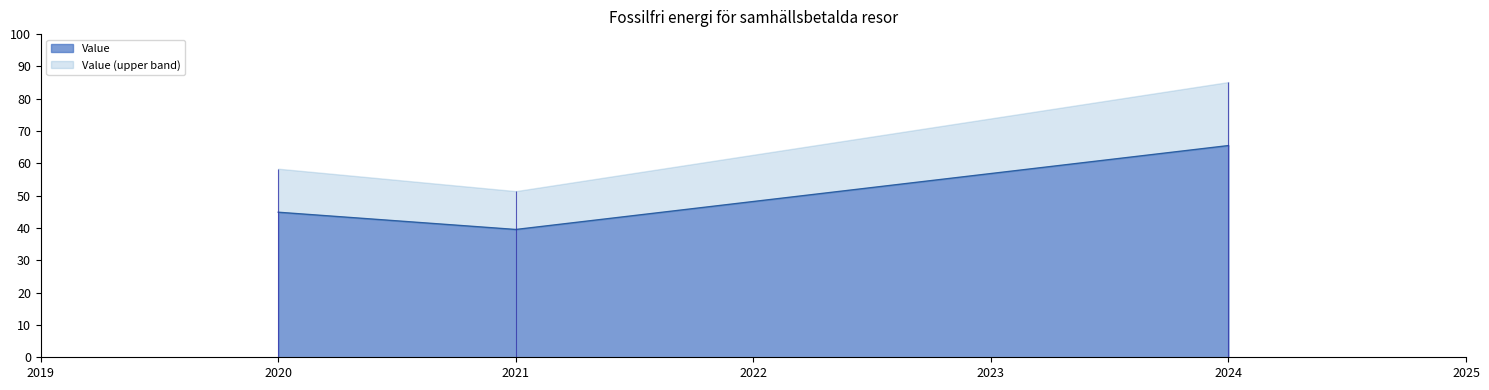

List the labels in order of Value value, largest first.

2024, 2020, 2021